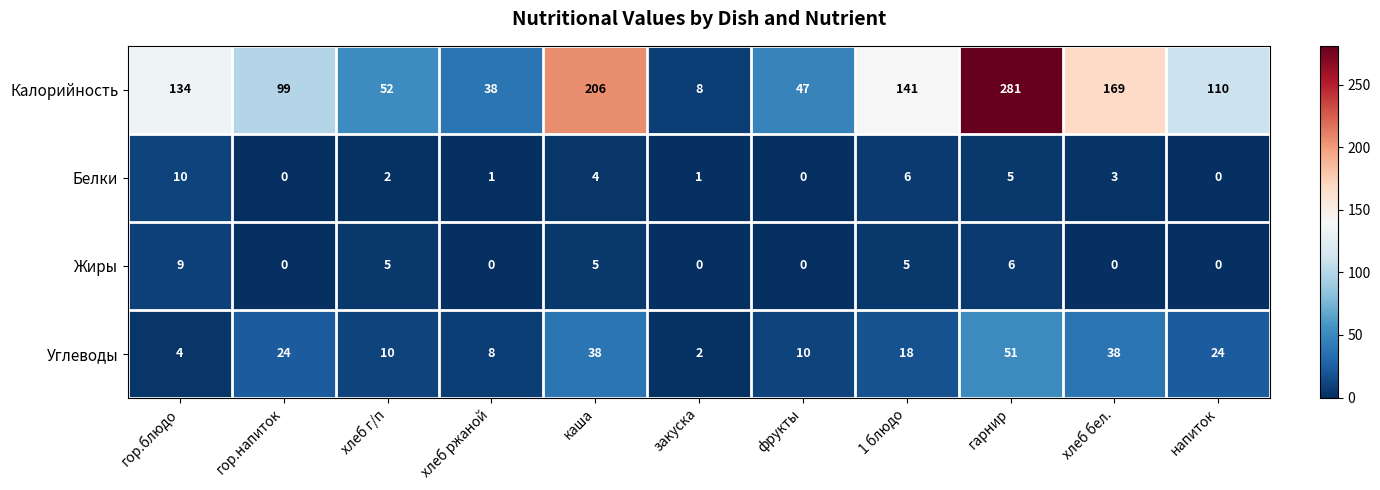

Between хлеб бел. and напиток, which series saw the biggest shift?

Калорийность